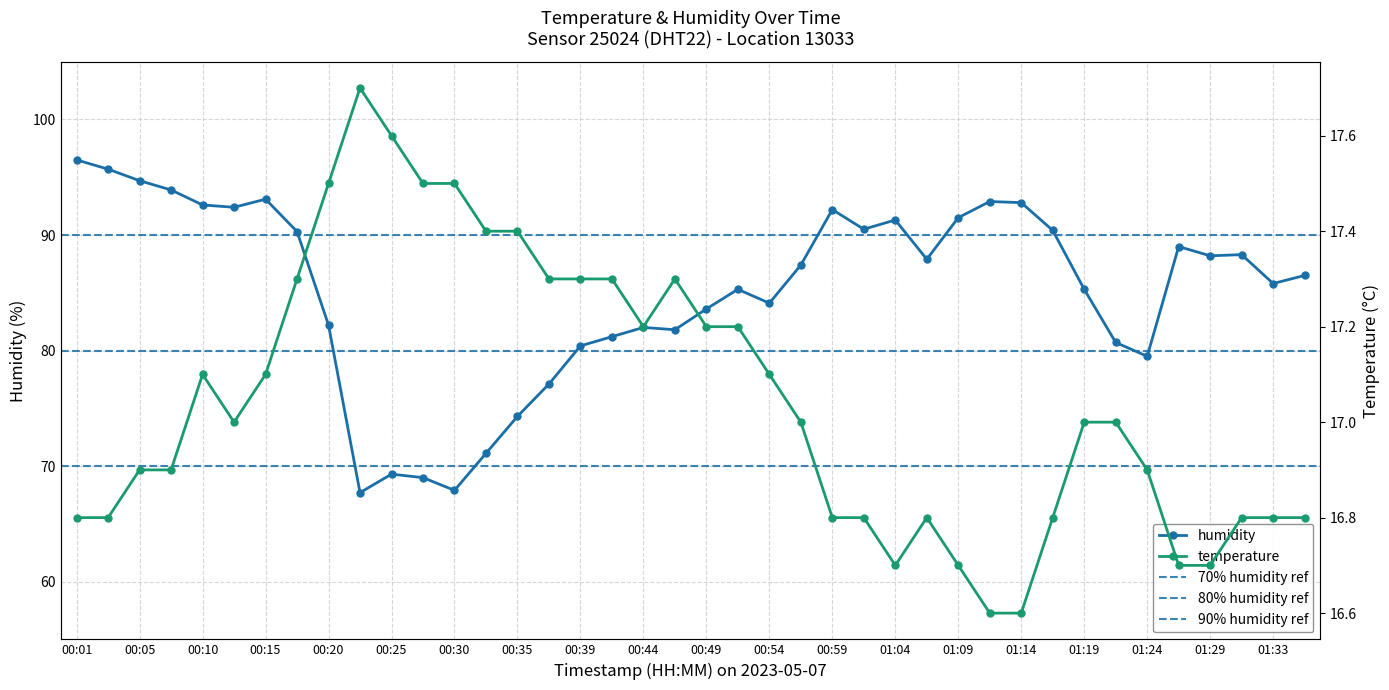

What is the greatest value displayed?

96.5